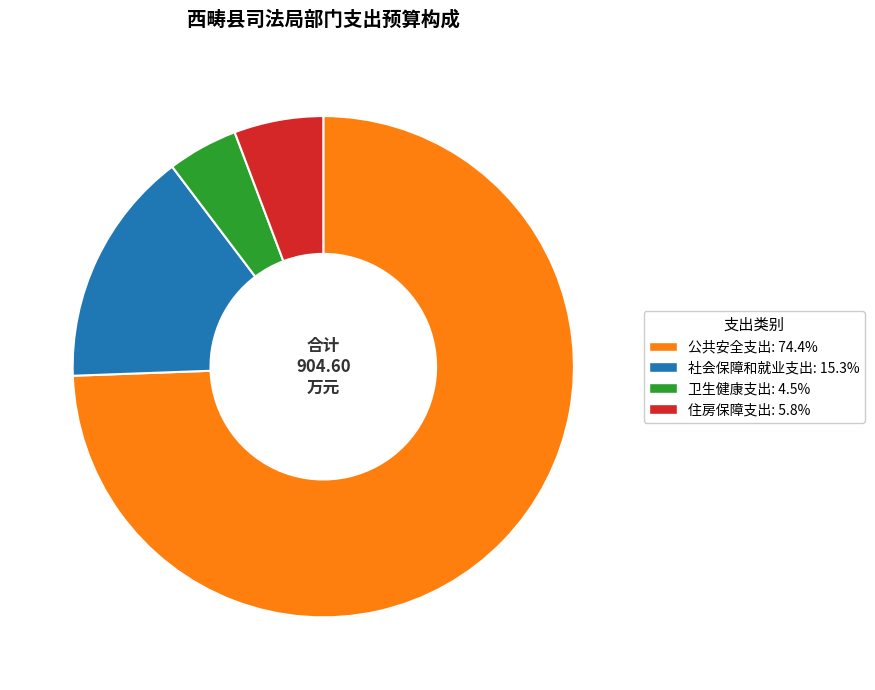

Between 卫生健康支出 and 公共安全支出, which is larger?

公共安全支出